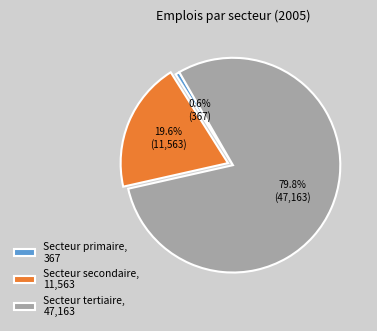

Which category has the smallest portion of the pie?

Secteur primaire